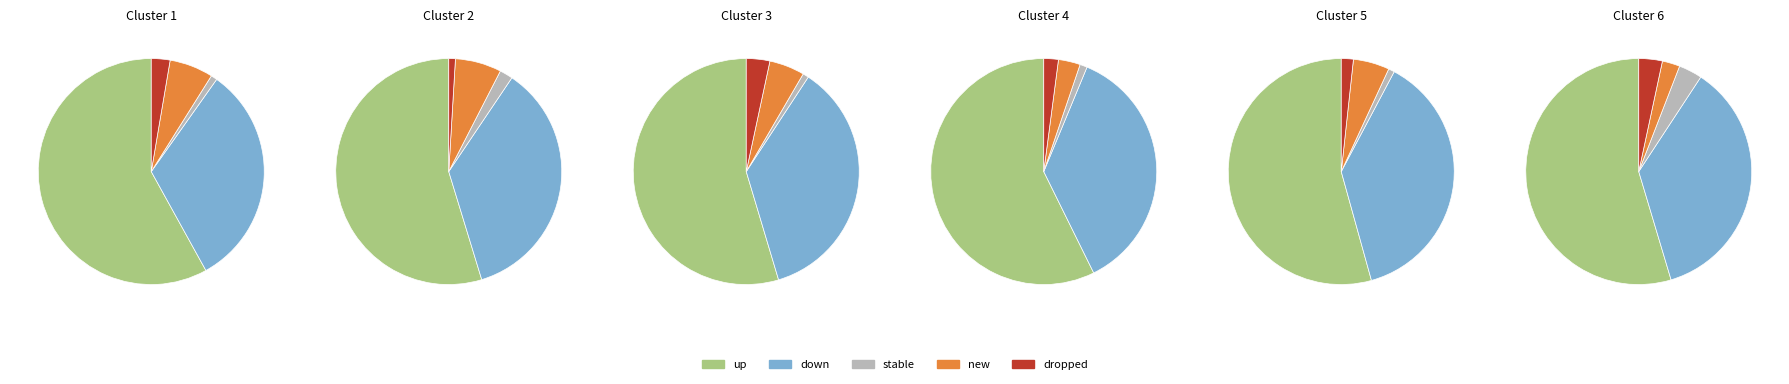

What is the change in value from up to down?

-12